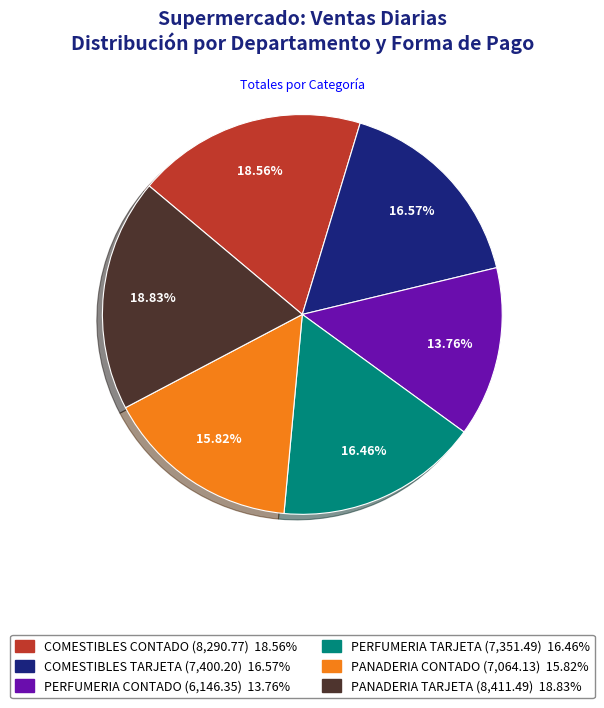

Which slice is the smallest?

PERFUMERIA CONTADO